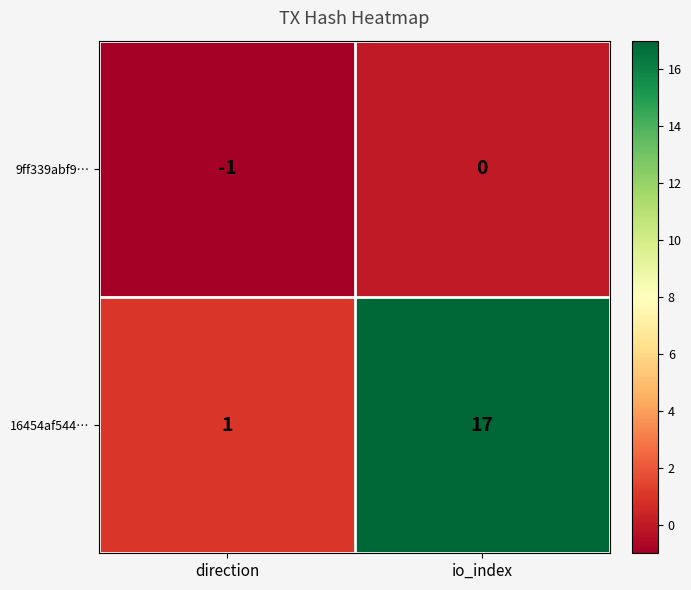

Which series changed the most between direction and io_index?

16454af544…